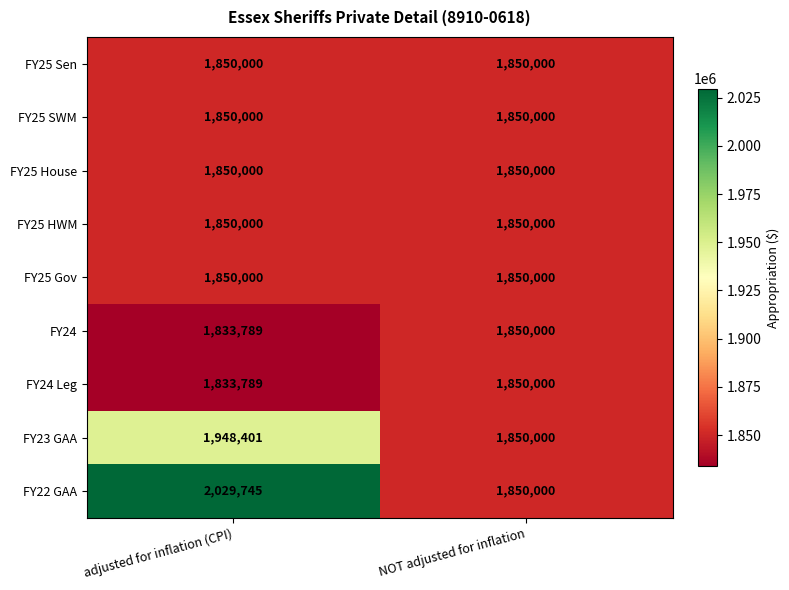

At which category is the sum across all series the highest?

adjusted for inflation (CPI)